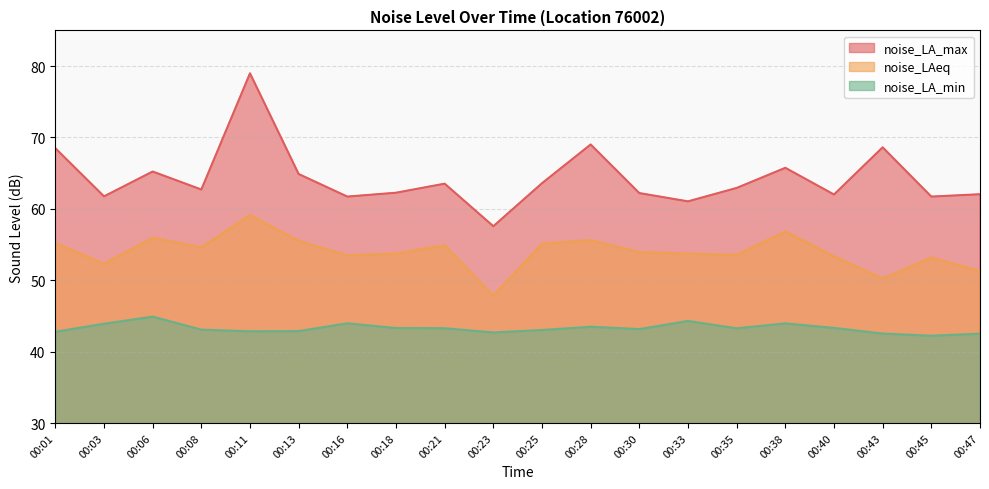

At which label does noise_LAeq first exceed 53?

00:01